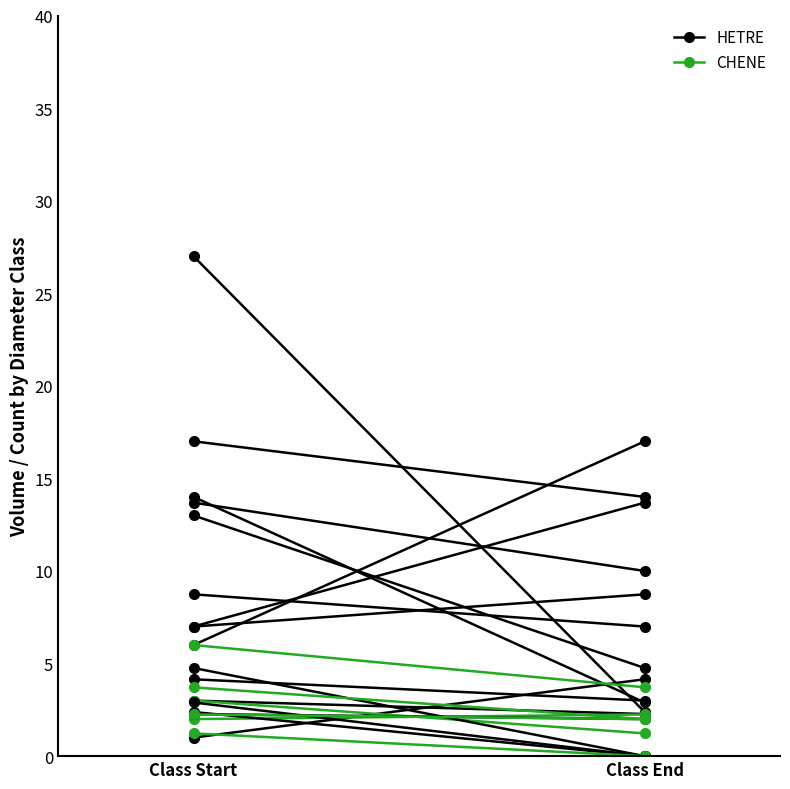

What is the average value of the CHENE series?

2.1